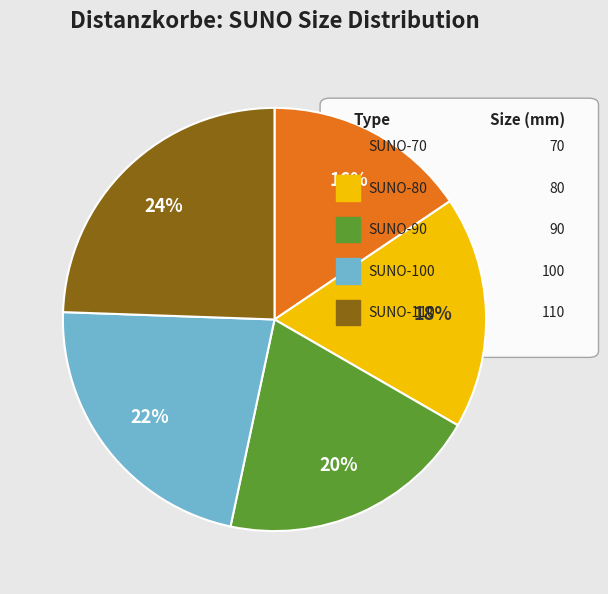

To the nearest percent, what is the average slice percentage?

20%